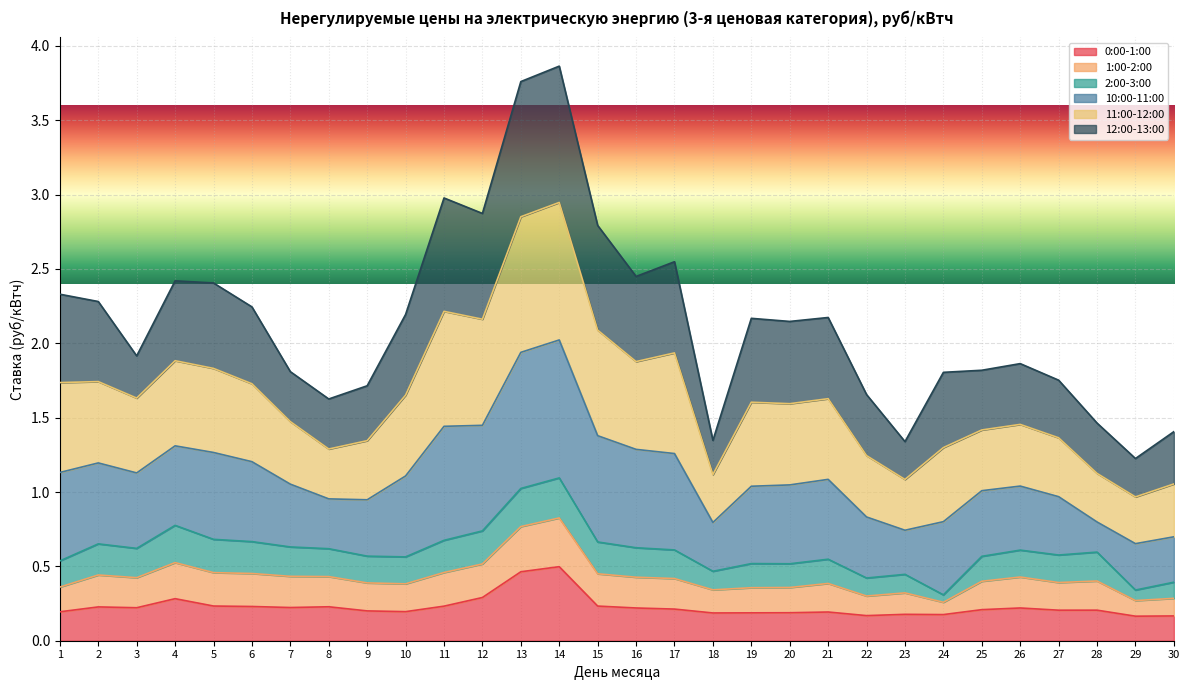

True or false: 0:00-1:00 has more than 2 points higher than both neighbors.

True